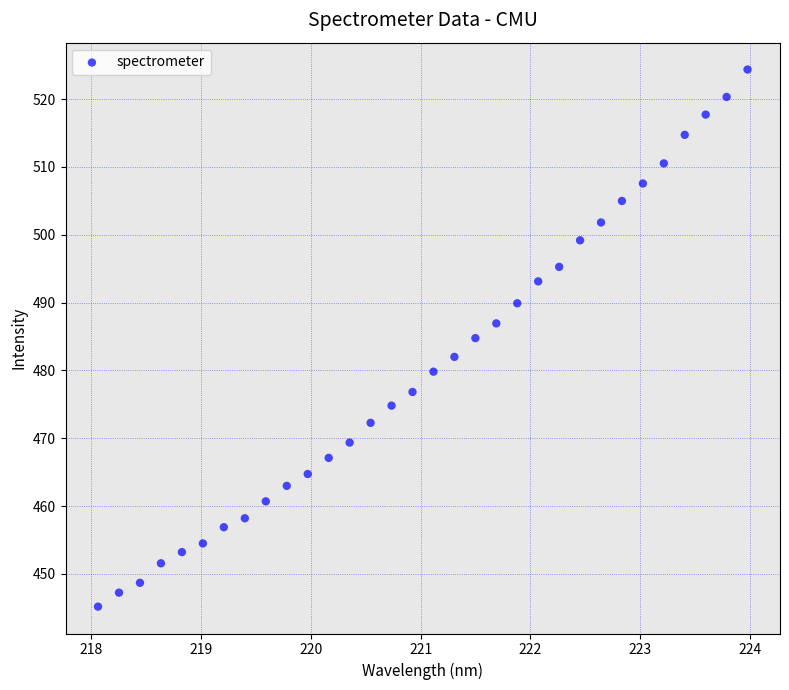

What is the range of X values (max minus min)?

5.9